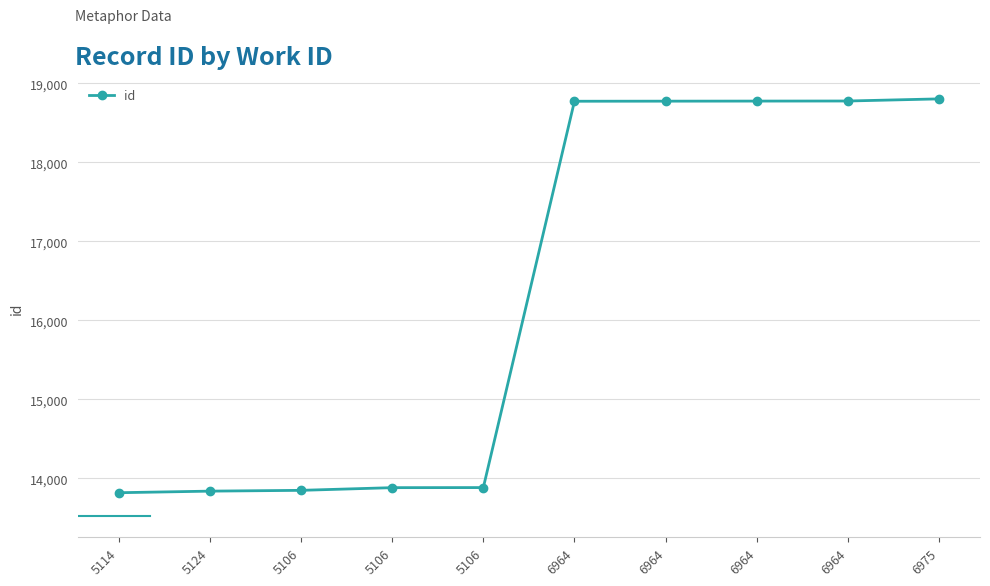

What is the difference between the maximum and minimum values?

4986